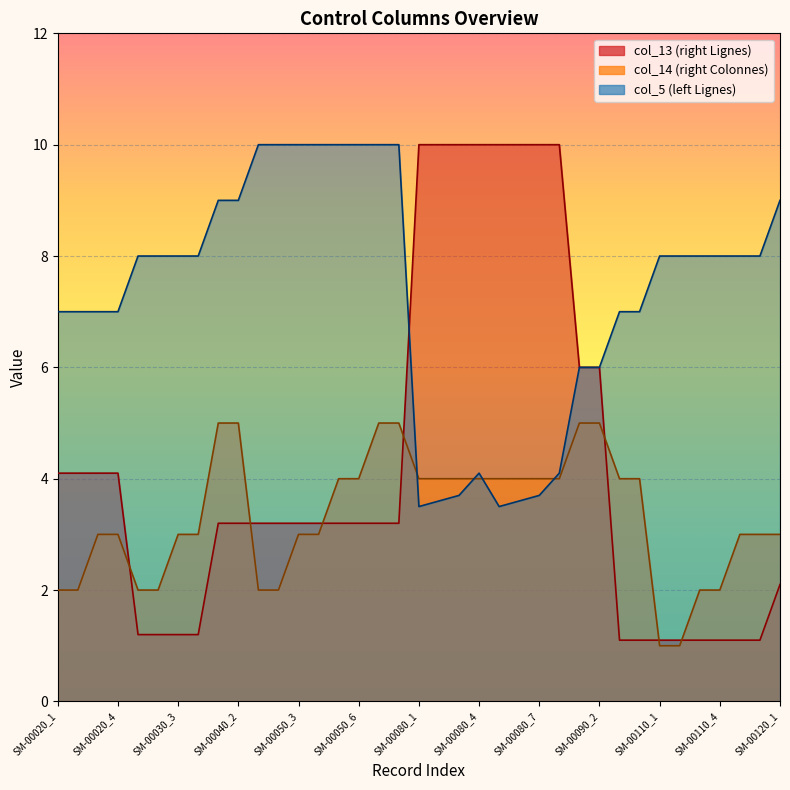

Where is col_14 nearest to the value 3?

SM-00020_3